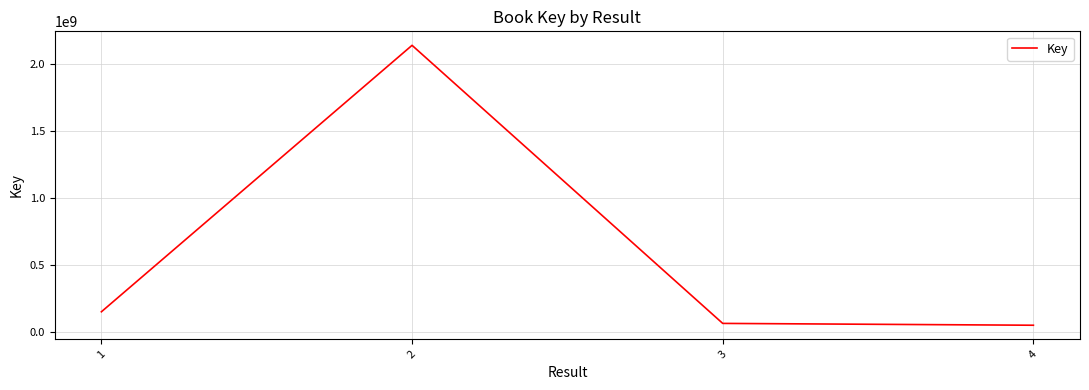

What is the average value?

600160672